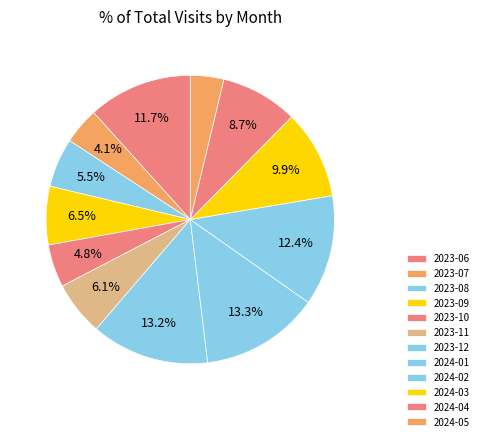

Rank the categories by value from lowest to highest.

2024-05, 2023-07, 2023-10, 2023-08, 2023-11, 2023-09, 2024-04, 2024-03, 2023-06, 2024-02, 2023-12, 2024-01